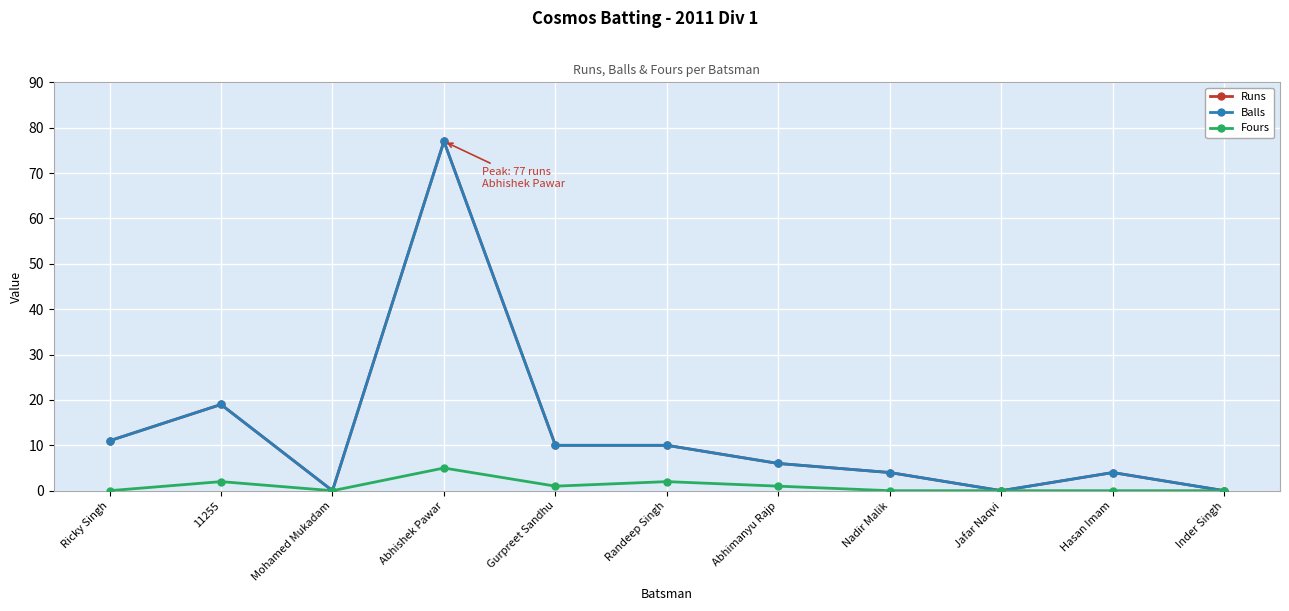

What is the maximum value for Balls?

77